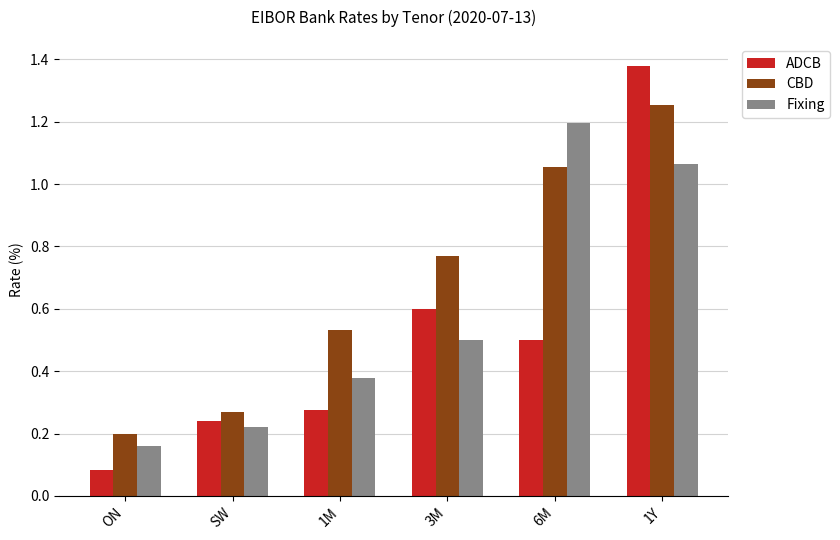

Where is CBD nearest to the value 0?

ON